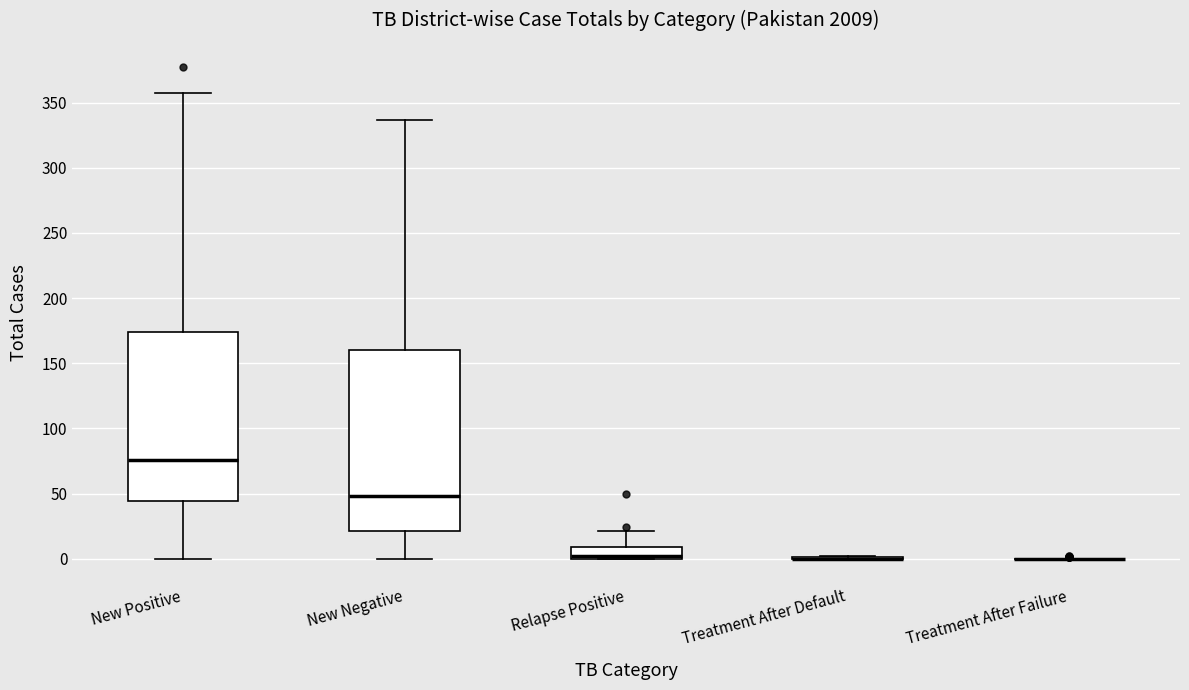

Comparing the boxes themselves (not the whiskers), which one is the tallest?

New Negative